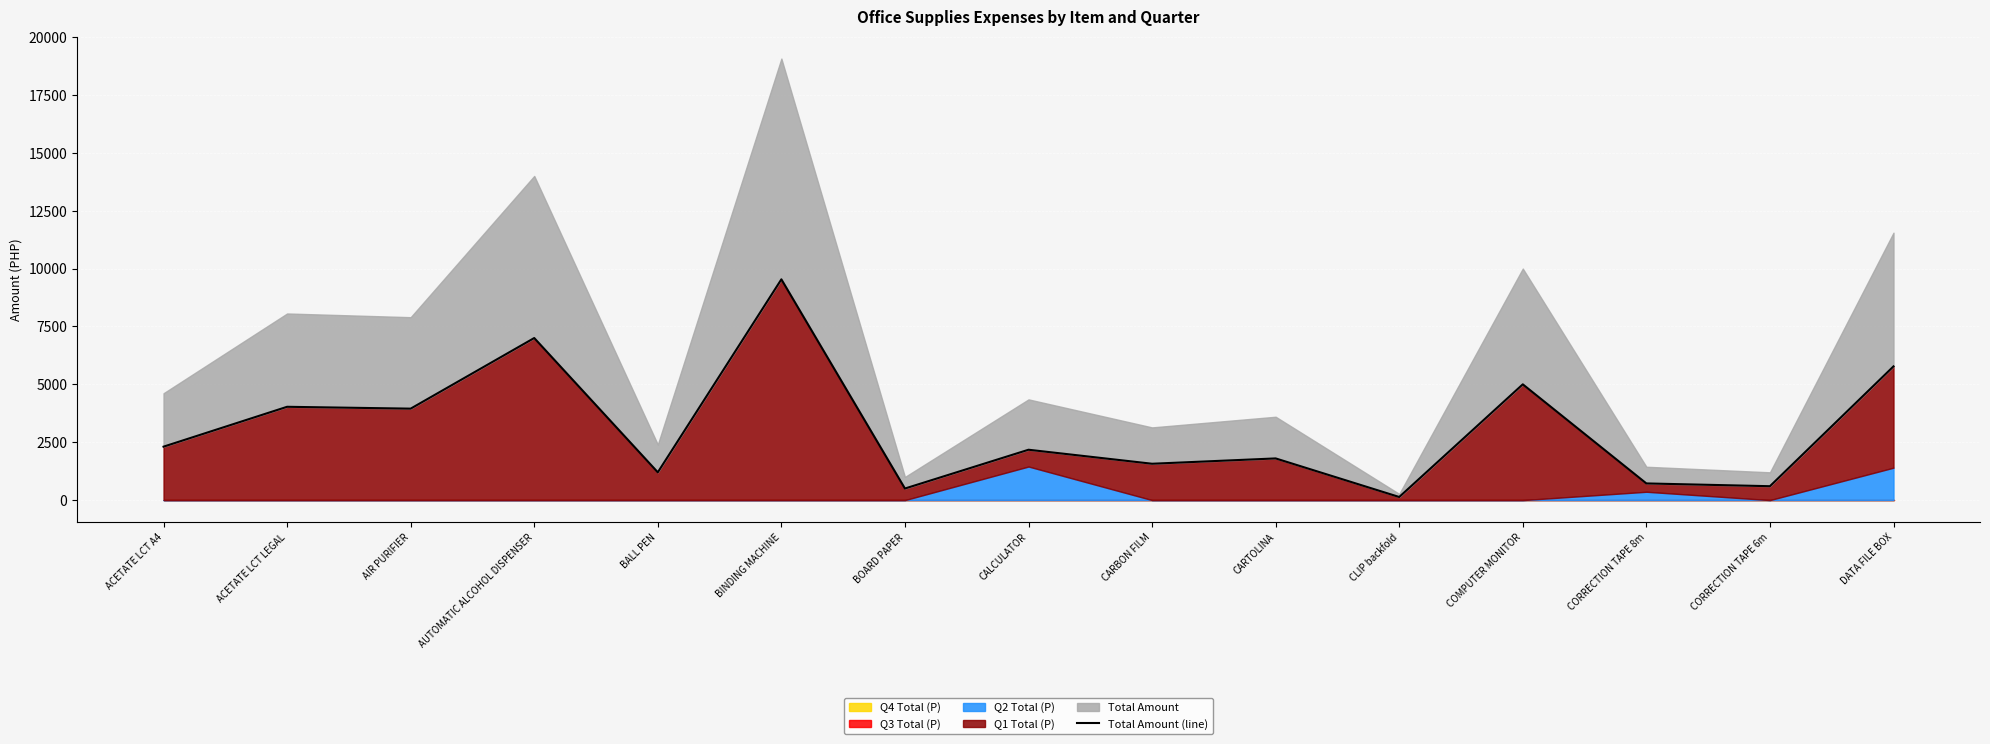

Reading right to left, extract all data points from this chart.

DATA FILE BOX=5775.0	CORRECTION TAPE 6m=600.0	CORRECTION TAPE 8m=720.0	COMPUTER MONITOR=5000.0	CLIP backfold=134.0	CARTOLINA=1800.0	CARBON FILM=1570.0	CALCULATOR=2175.0	BOARD PAPER=500.0	BINDING MACHINE=9534.7	BALL PEN=1200.0	AUTOMATIC ALCOHOL DISPENSER=7000.0	AIR PURIFIER=3950.0	ACETATE LCT LEGAL=4030.0	ACETATE LCT A4=2307.5